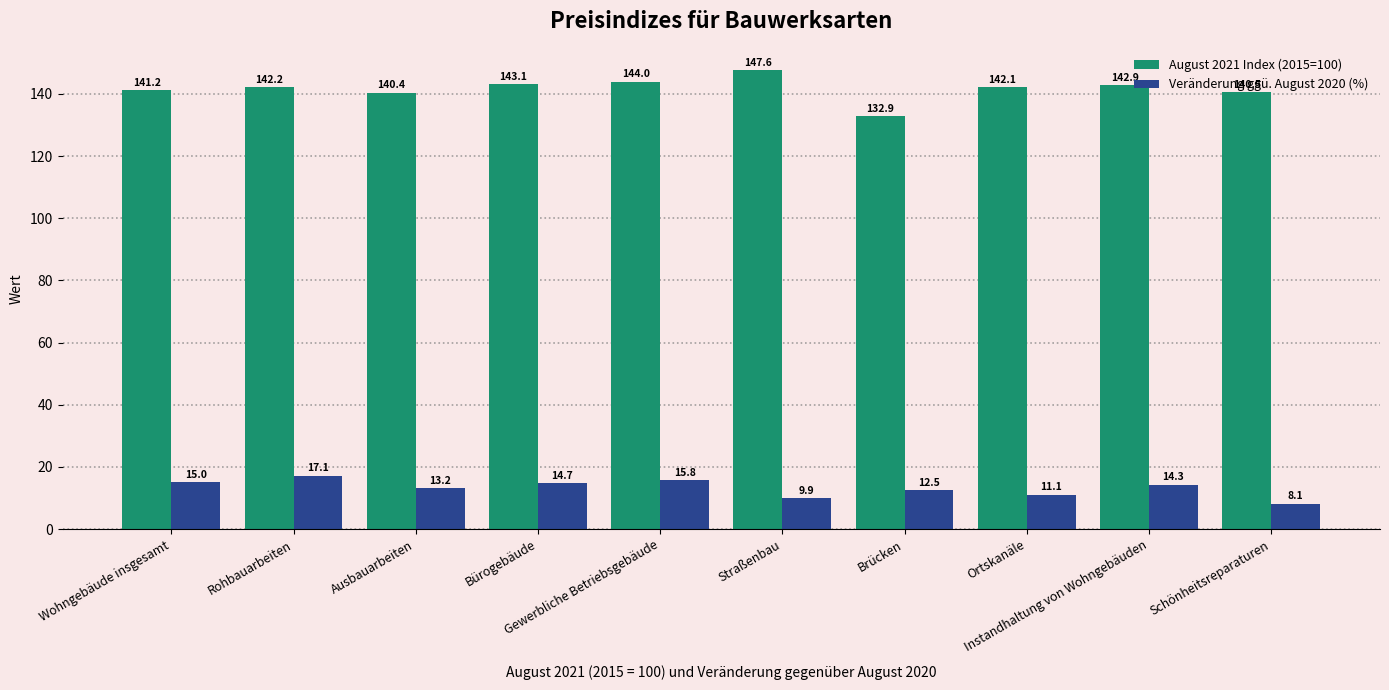

What is the highest value of the Veränderung ggü. August 2020 (%) series?

17.1